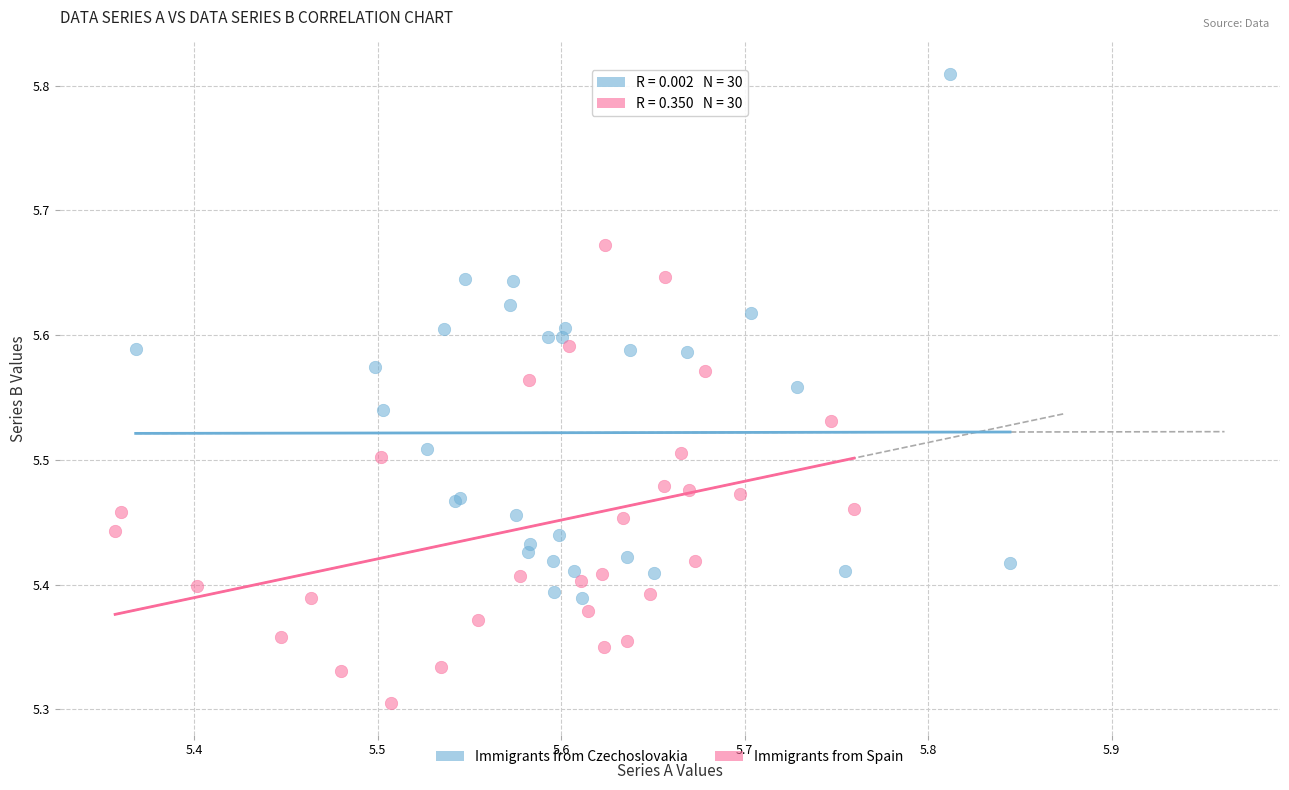

Which series reaches the minimum Y coordinate?

Immigrants from Spain